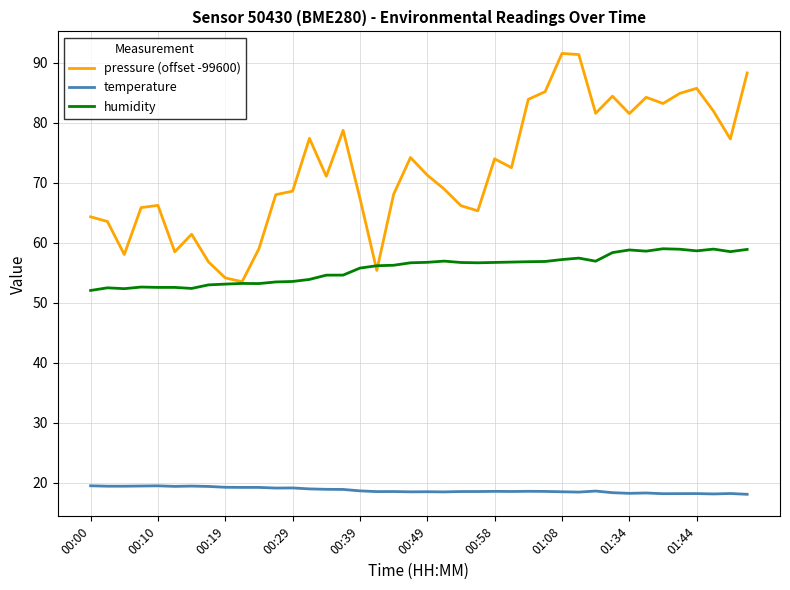

What is the lowest value of the temperature series?

18.1